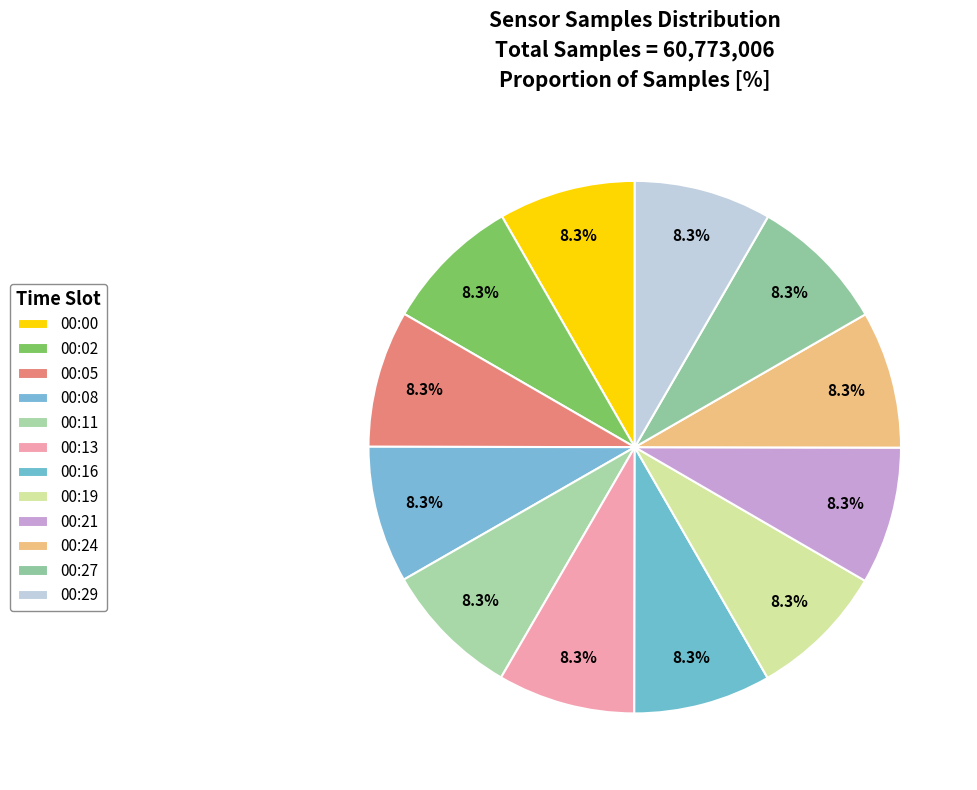

What percentage do 00:27 and 00:08 together represent?

16.7%